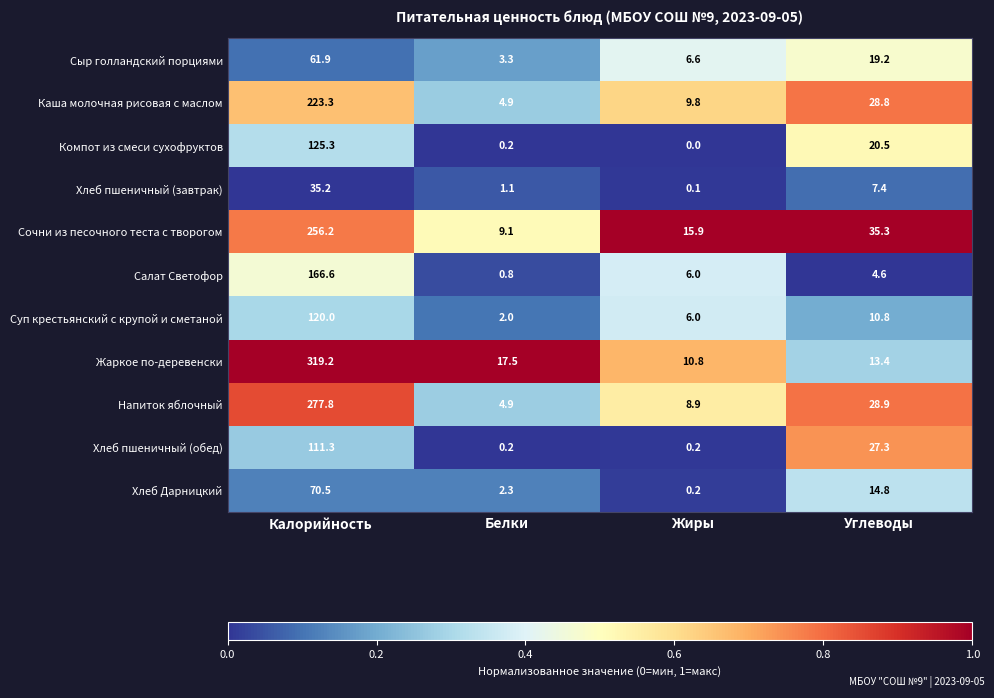

True or false: Хлеб пшеничный (завтрак) has a value of 2.3 at Углеводы.

False